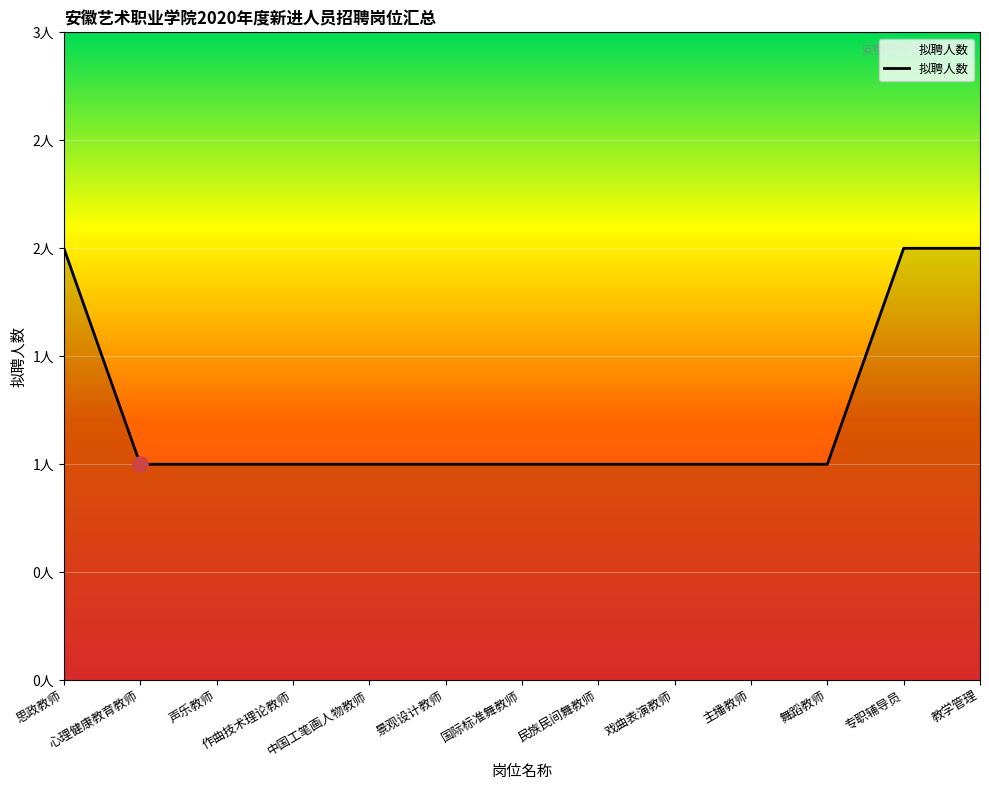

Between 主播教师 and 专职辅导员, which is larger?

专职辅导员